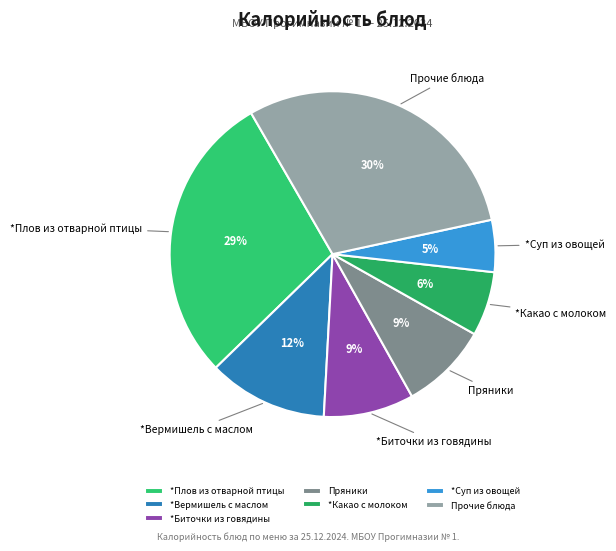

Is there any slice that represents more than half of the pie?

No